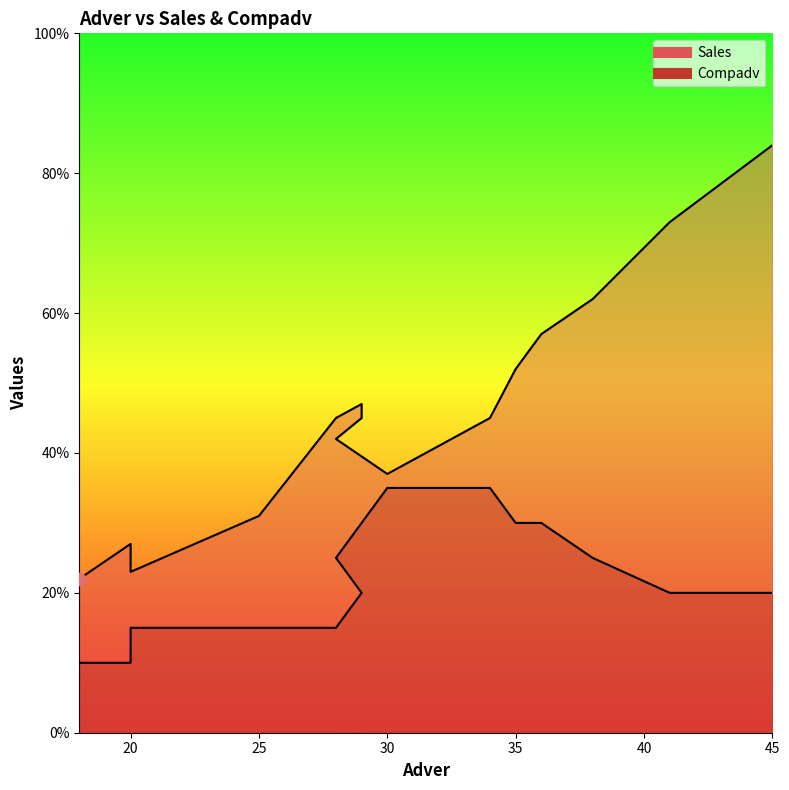

Which series has the largest total across all categories?

Sales